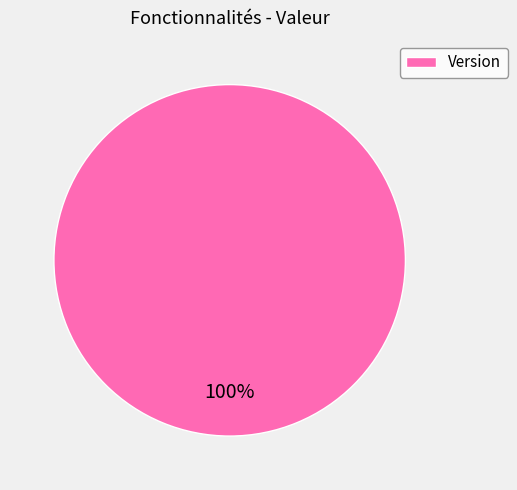

Does Version represent more than half of the total?

Yes